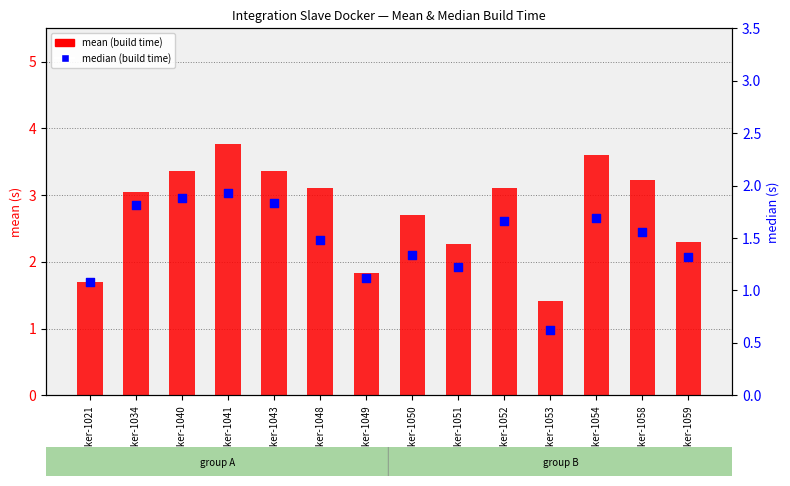

Which series contains the lowest Y value?

median (build time)